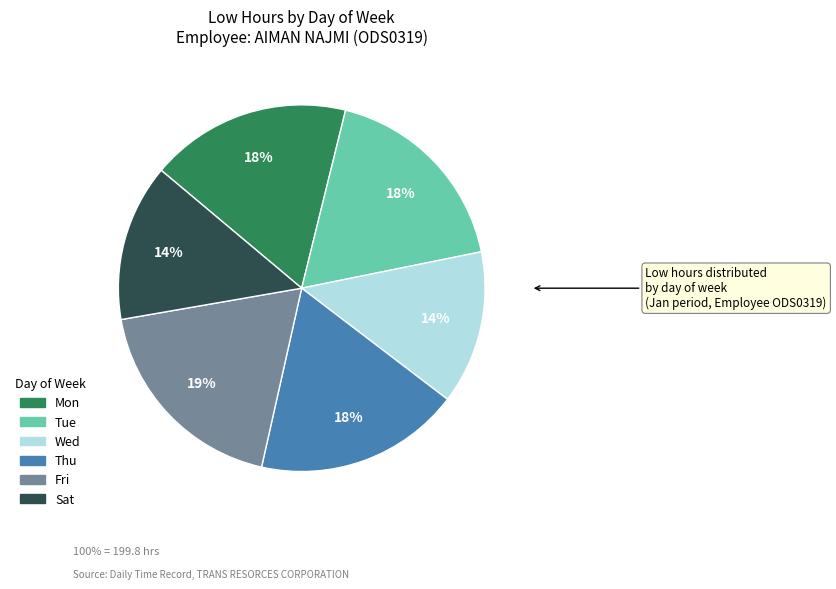

To the nearest percent, what is the difference between the largest and smallest slice percentages?

5%